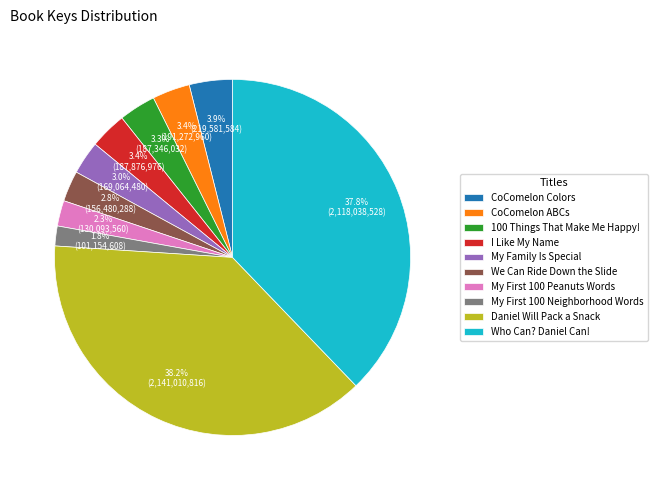

Which slice is the smallest?

My First 100 Neighborhood Words